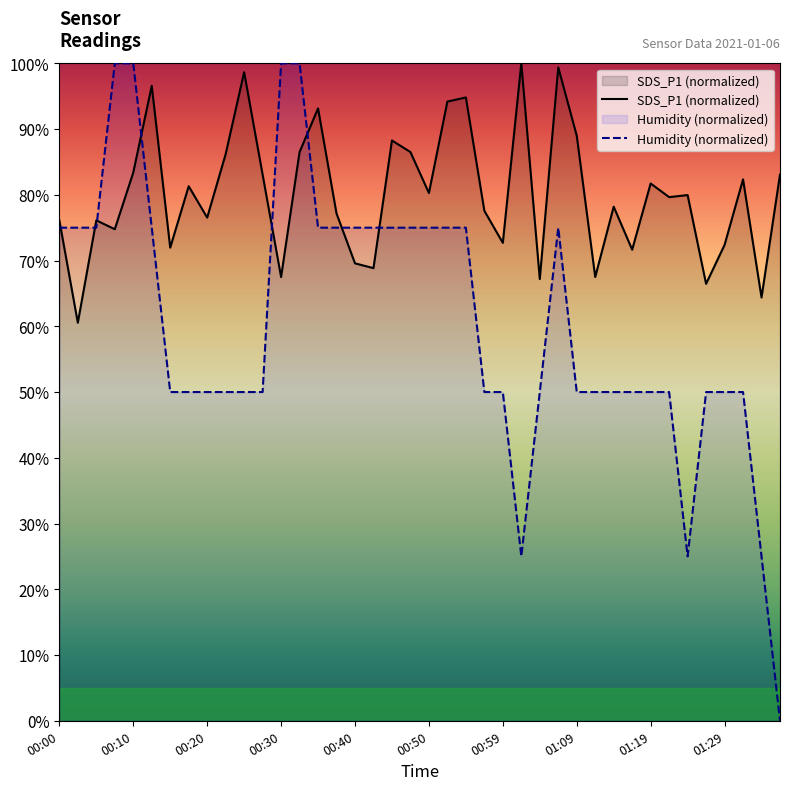

The Humidity series shows 75.0 at 00:03. True or false?

True